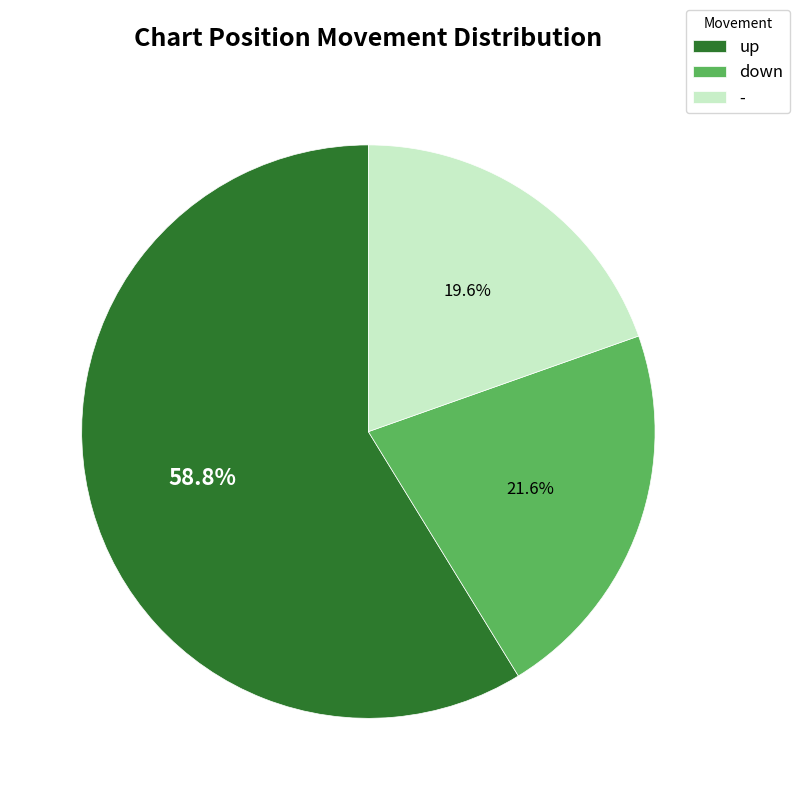

Combined, what portion of the pie is up and down?

80.4%